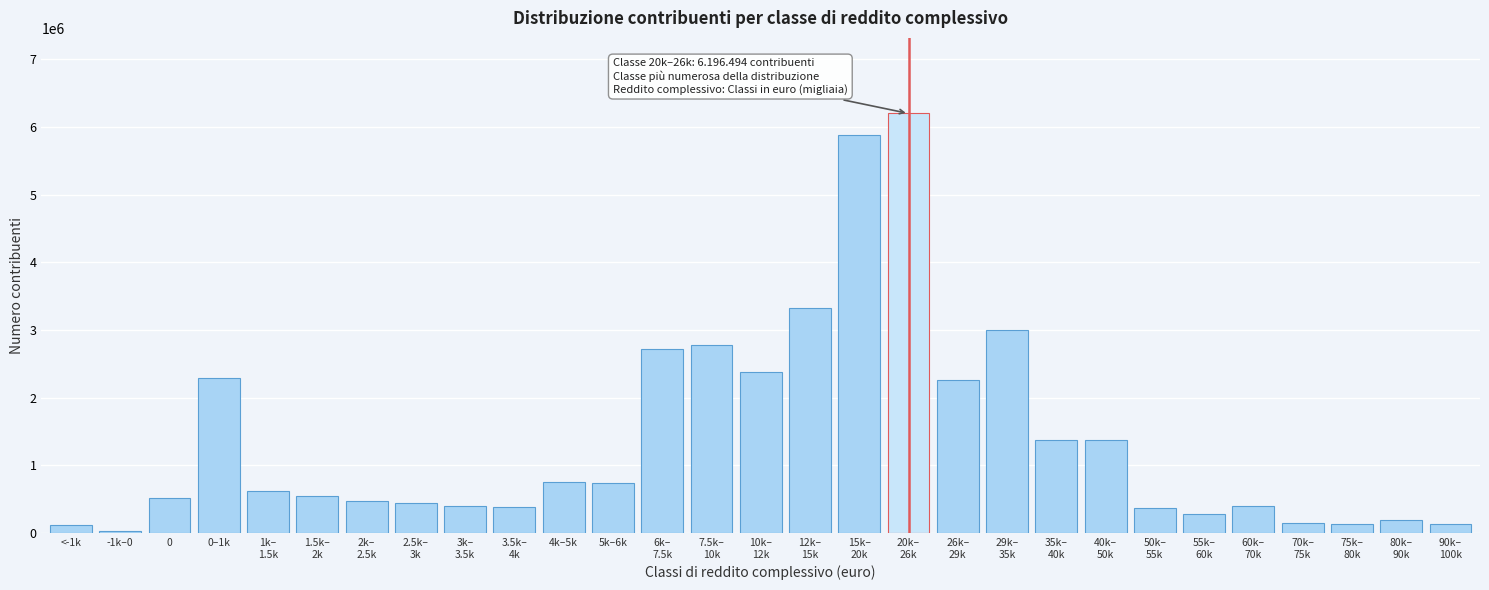

What is the maximum value shown in the chart?

6196494